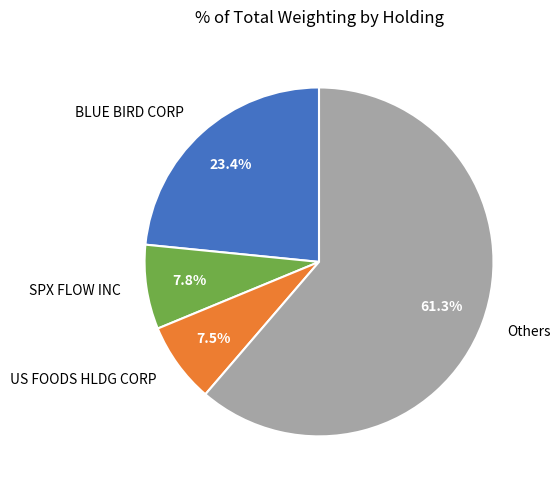

What is the ratio of the value at SPX FLOW INC to the value at US FOODS HLDG CORP?

1.0